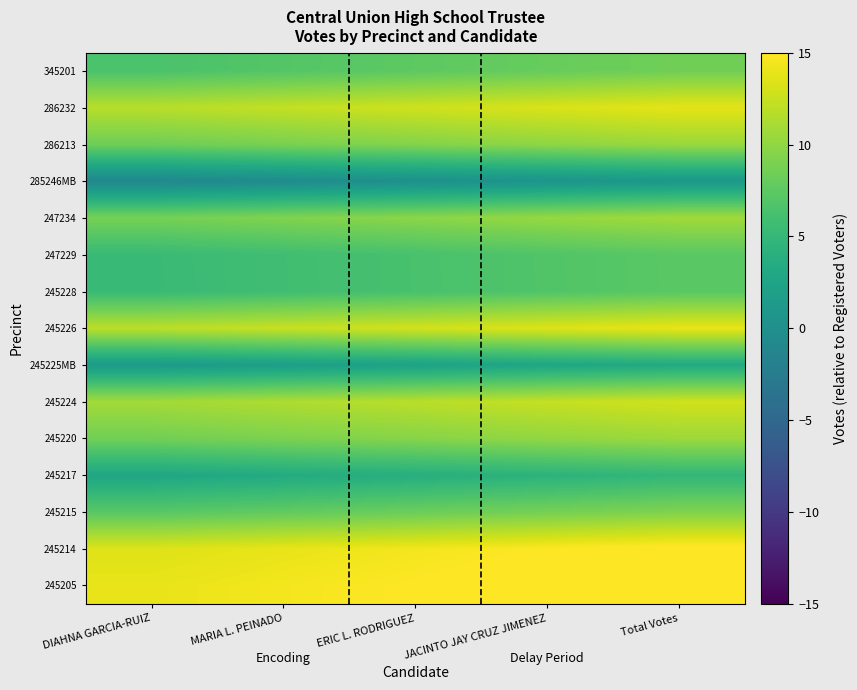

At which category is the sum across all series the highest?

Total Votes